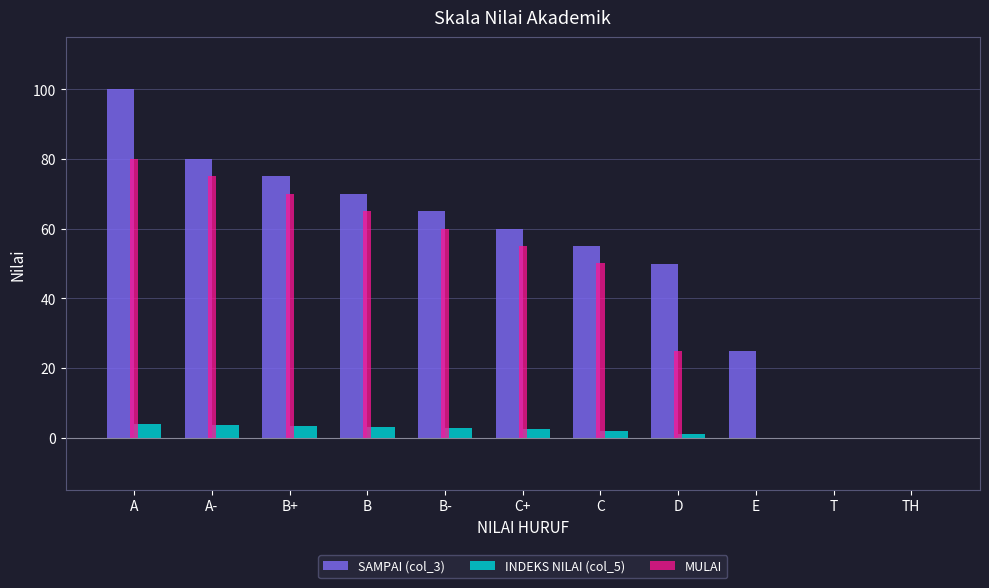

What is the sum of all SAMPAI (col_3) values?

579.9